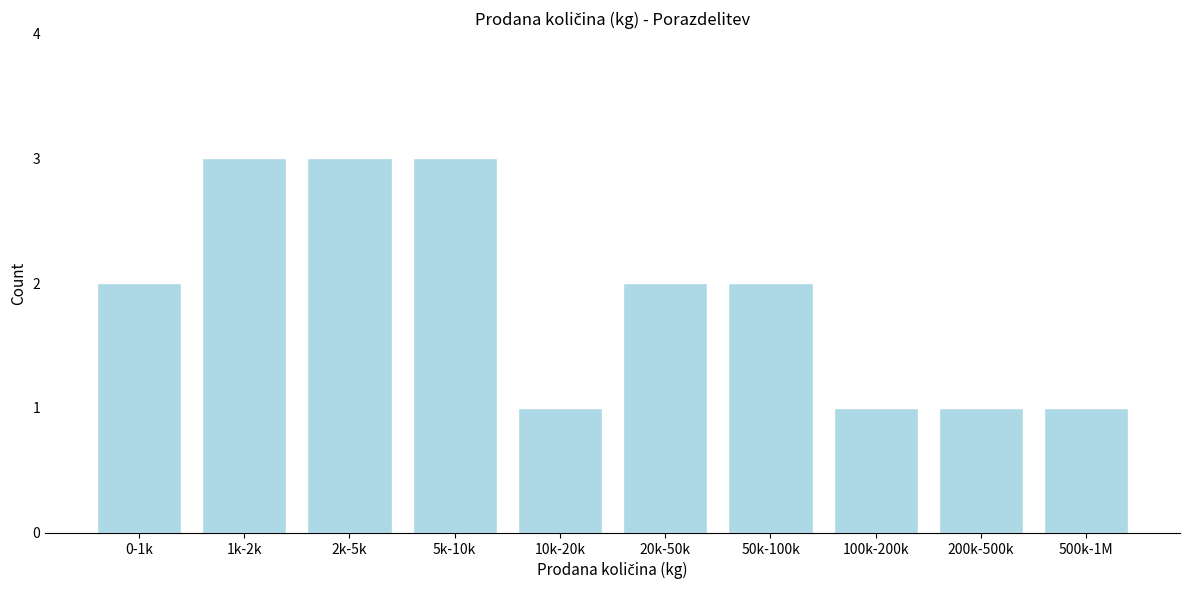

Reading left to right, transcribe all the data shown in this chart.

2	3	3	3	1	2	2	1	1	1